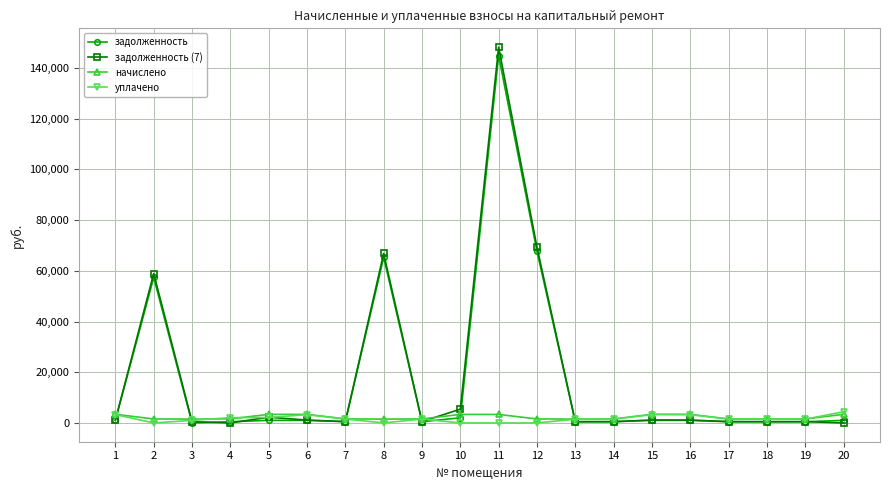

What is the difference between the highest and lowest values at 6?

2365.3